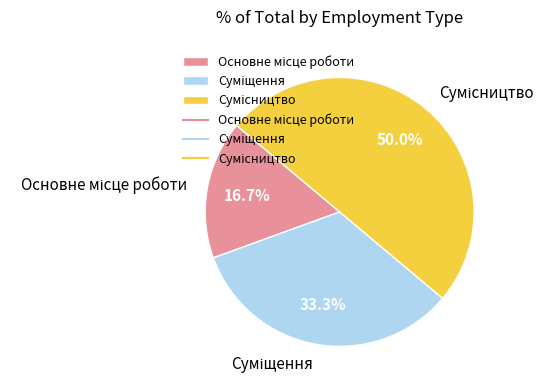

To the nearest percent, what is the difference between the largest and smallest slice percentages?

33%